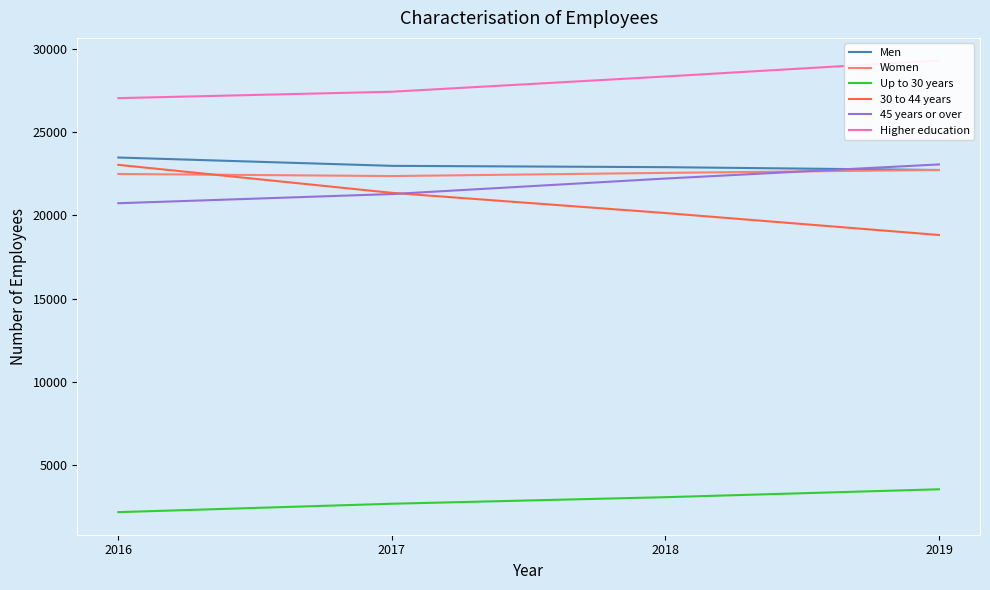

How many lines are shown in the chart?

6